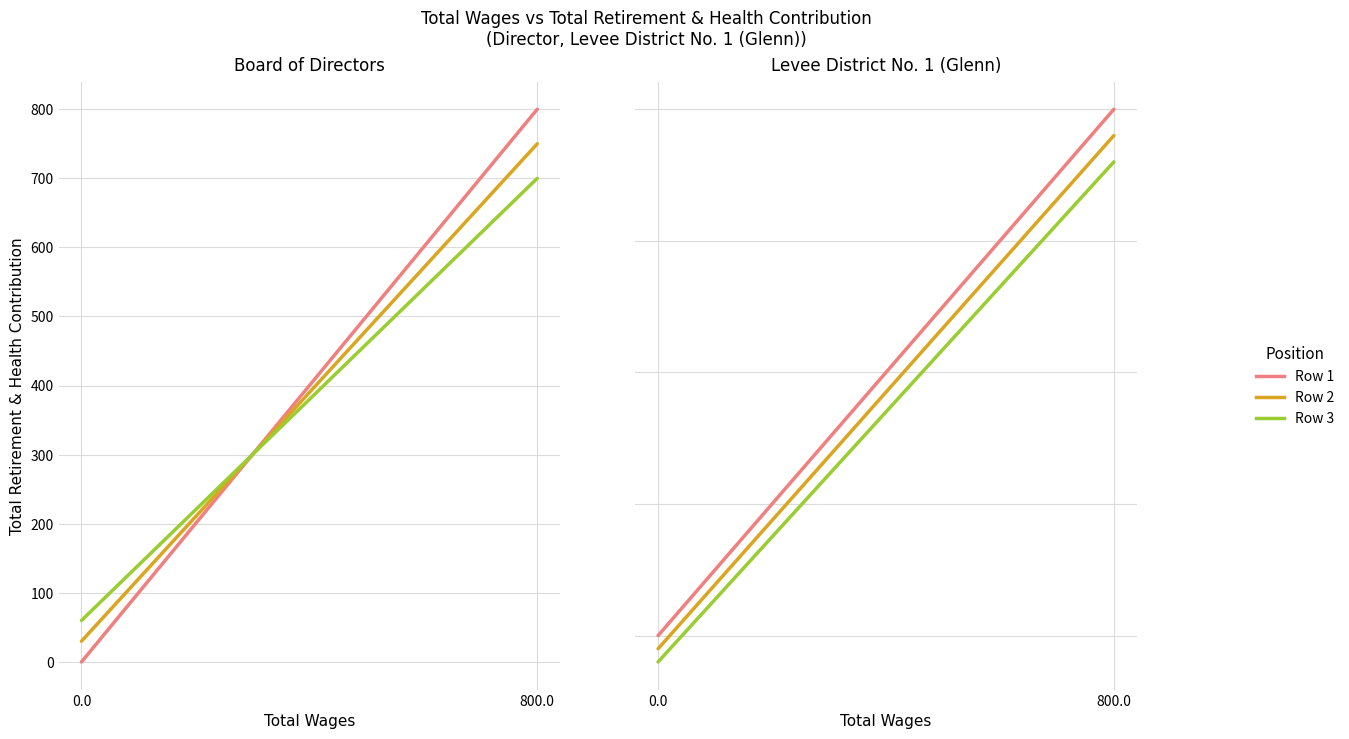

Which series has the largest range (max minus min)?

Director Row 1